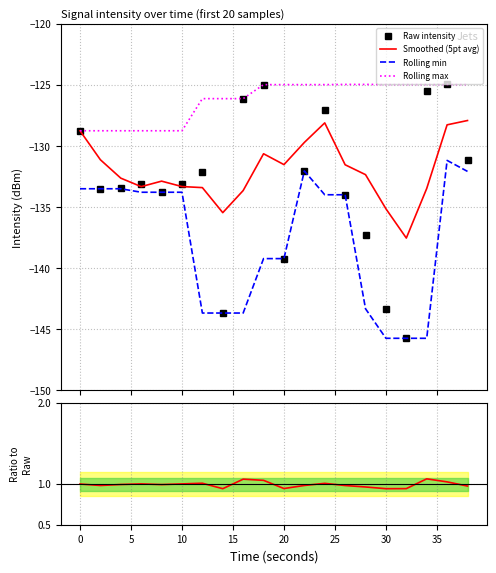

What is the minimum value shown in the chart?

-145.7